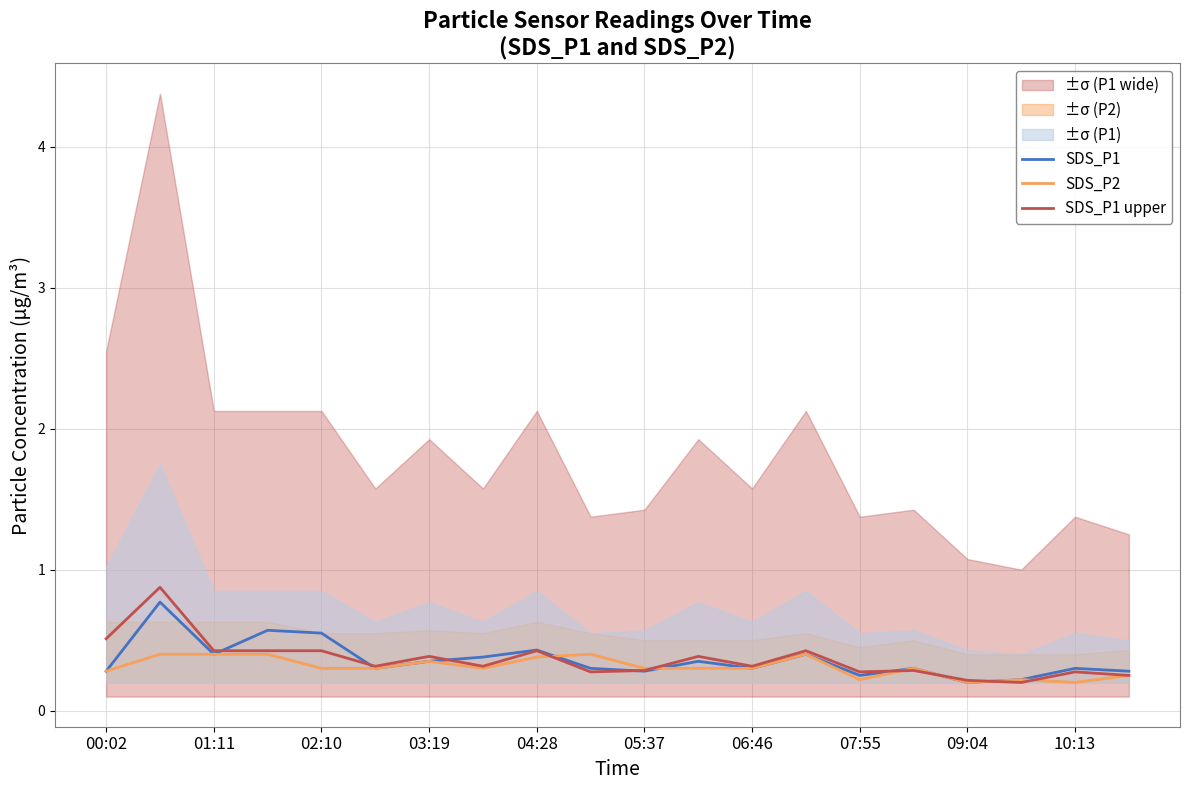

Read the SDS_P1 upper value at 04:28.

0.4